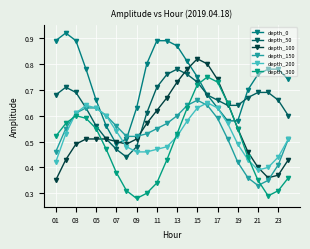

Is this an area chart (filled region under the line)?

No